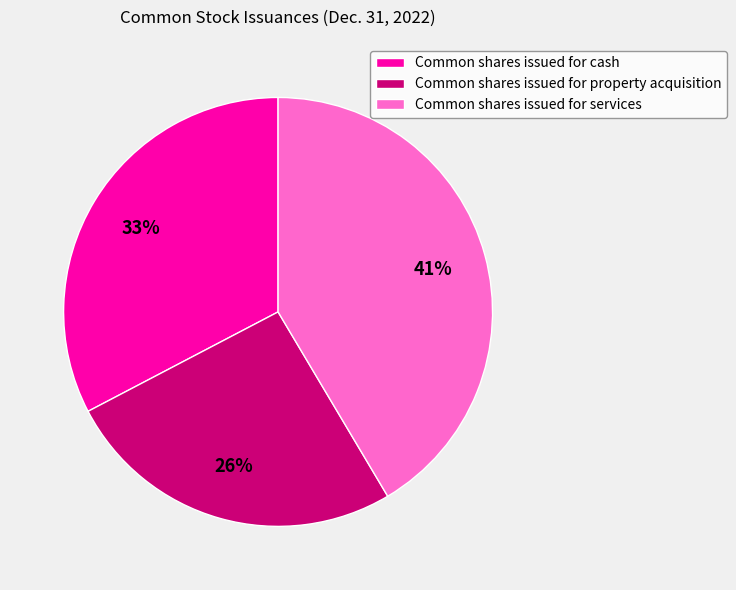

Between Common shares issued for cash and Common shares issued for services, which is larger?

Common shares issued for services